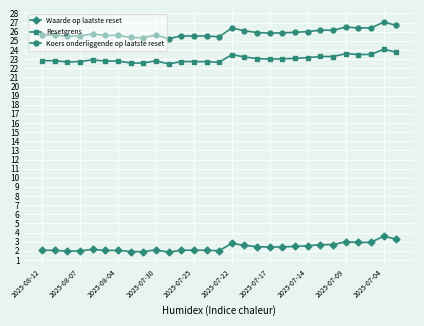

What is the value of the Koers onderliggende op laatste reset point at the 26th from the left?

26.4